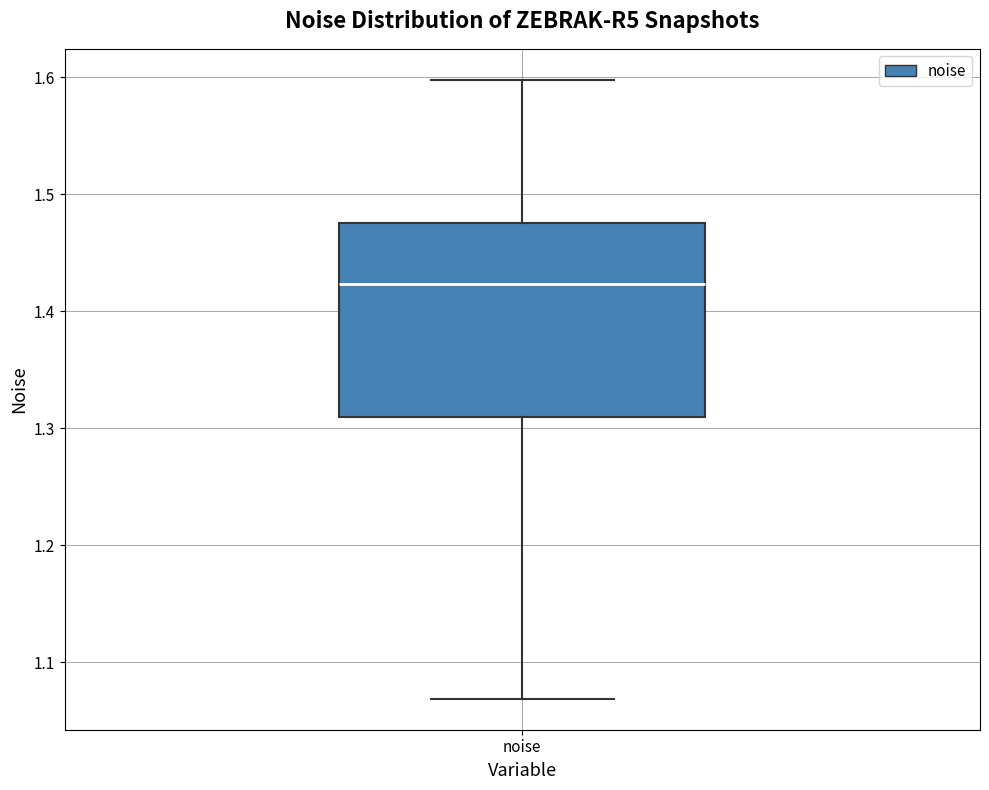

Read this box plot against the y-axis: the position of the median line, the range covered by the box, and the ends of both whiskers. The values are not printed on the chart, so give them approximately, as read against the axis.

median 1.42, box 1.31 to 1.48, whiskers 1.07 to 1.60